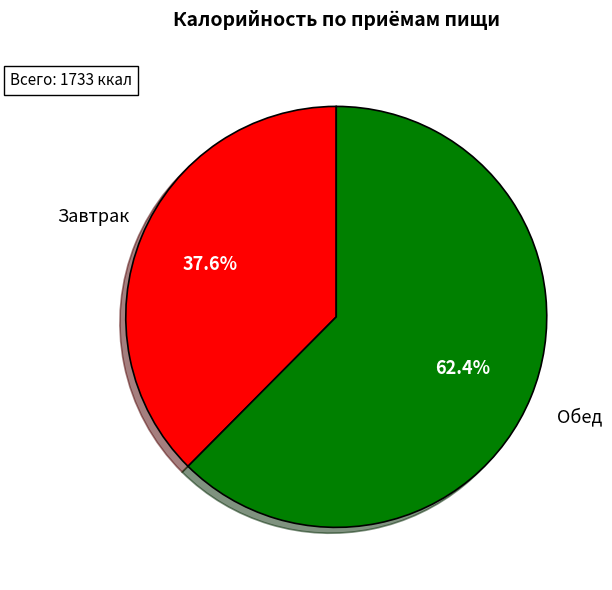

How many slices are in this pie chart?

2